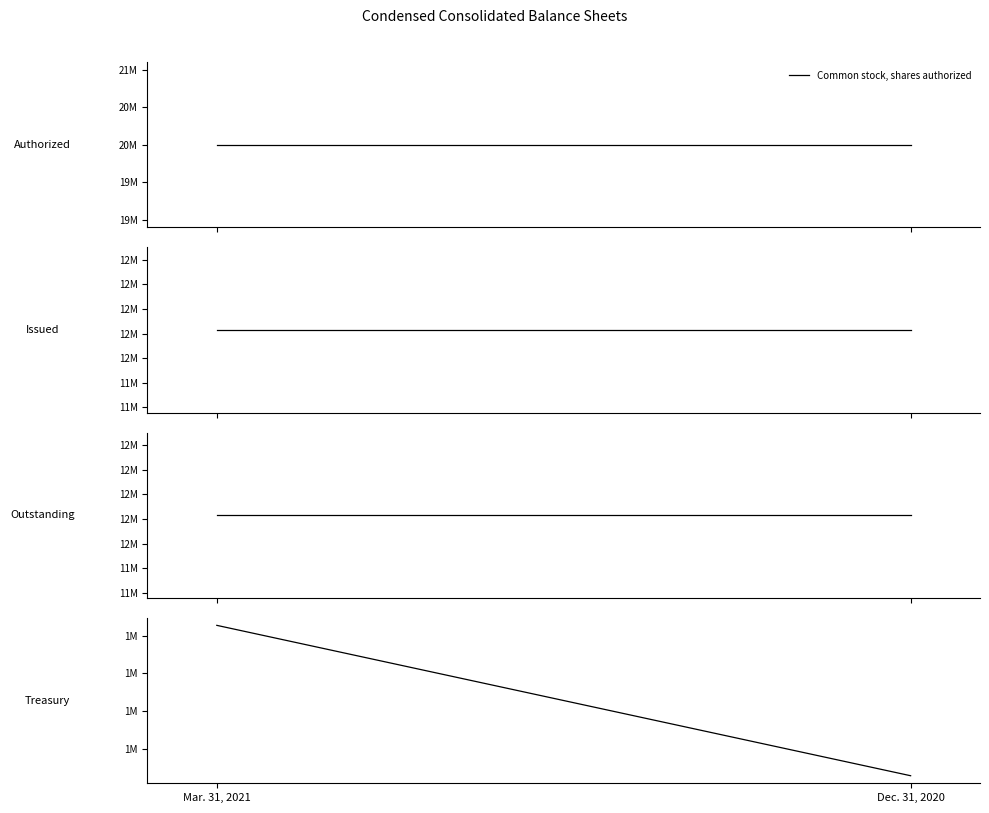

What is the lowest value of the Common stock, shares issued series?

12230000